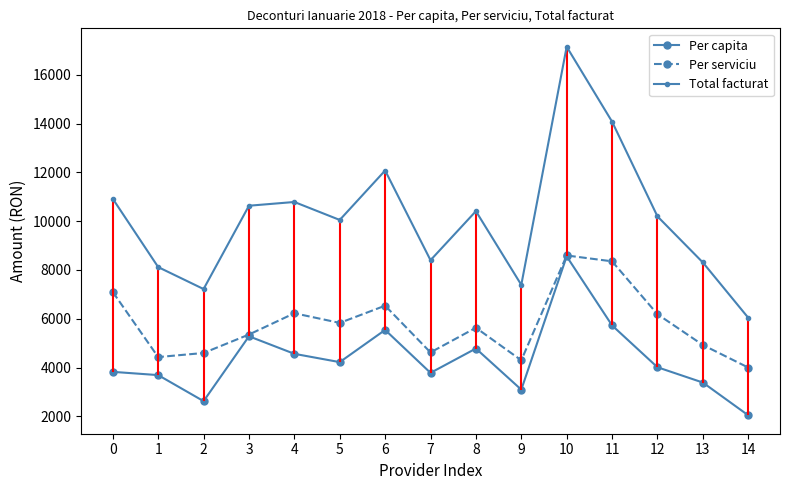

At which category is the sum across all series the highest?

10